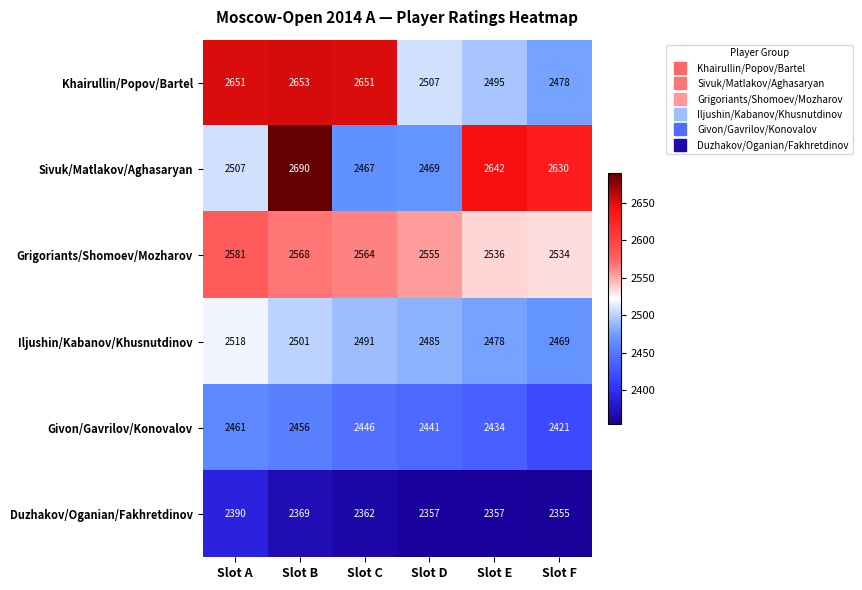

Between Slot D and Slot F, which series saw the biggest shift?

Sivuk/Matlakov/Aghasaryan